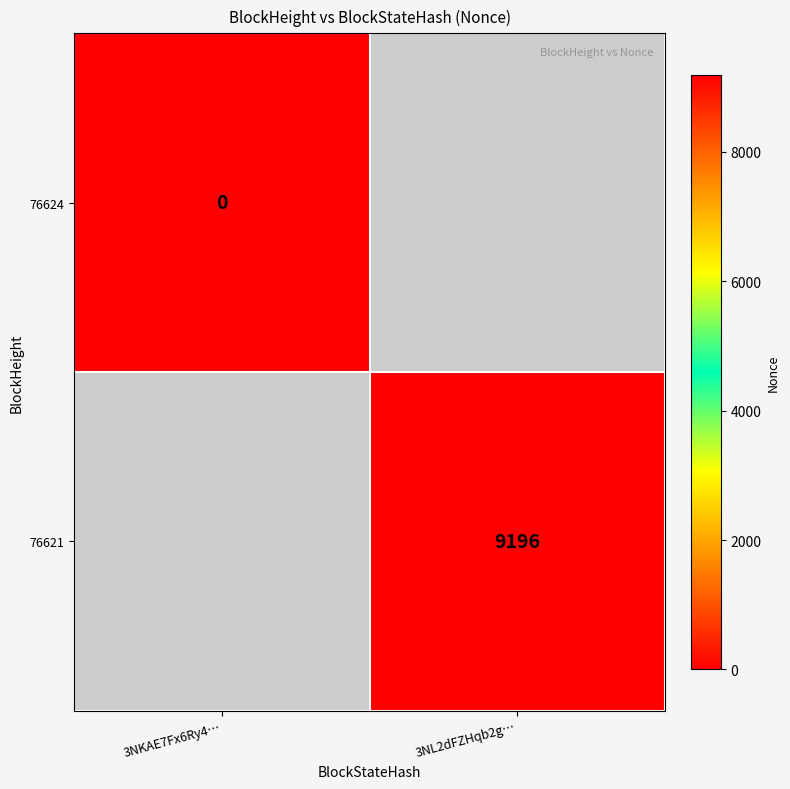

How many series are shown in this chart?

2